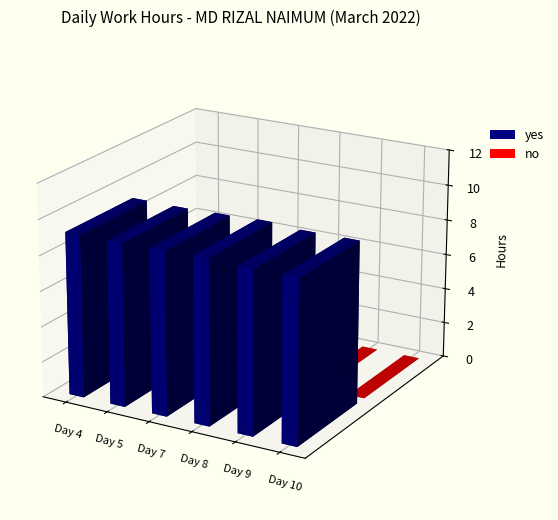

Where is no nearest to the value 0?

Day 4